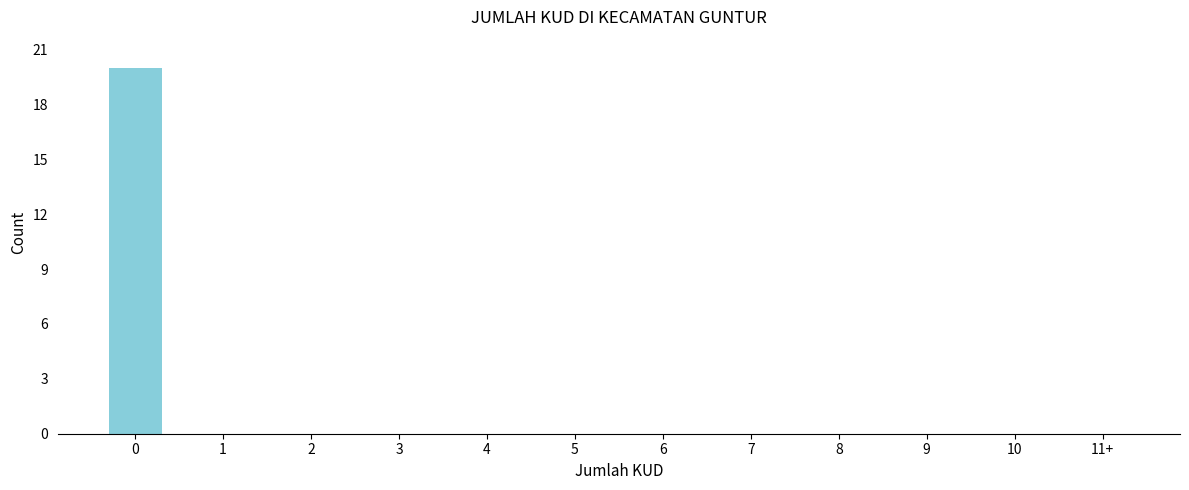

Reading left to right, transcribe all the data shown in this chart.

0=20	1=0	2=0	3=0	4=0	5=0	6=0	7=0	8=0	9=0	10=0	11+=0